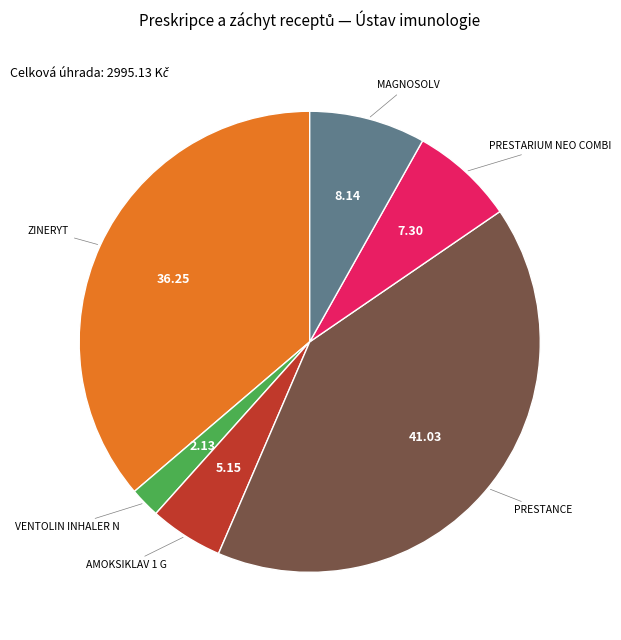

How many slices are in this pie chart?

6